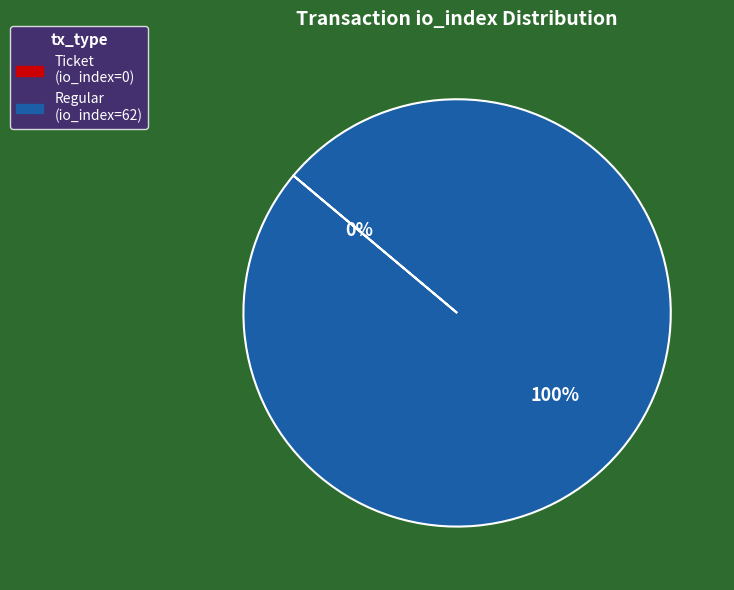

How many segments does this pie chart have?

2